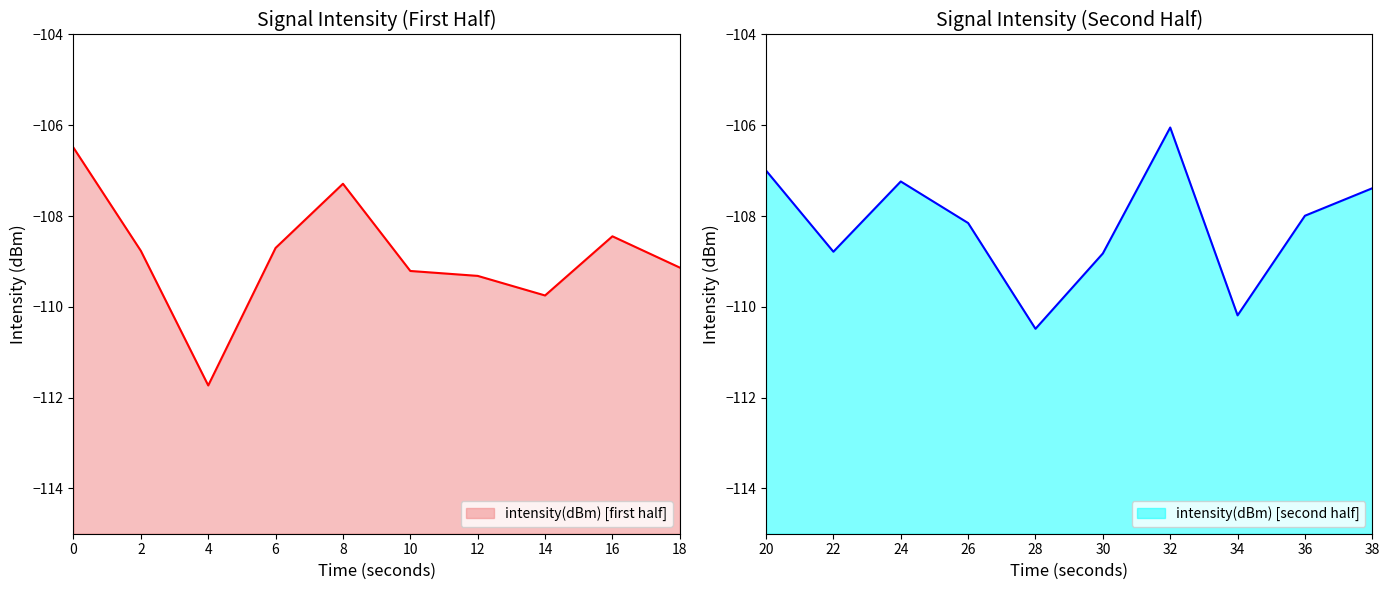

What is the change in value from 7 to 15?

+0.9